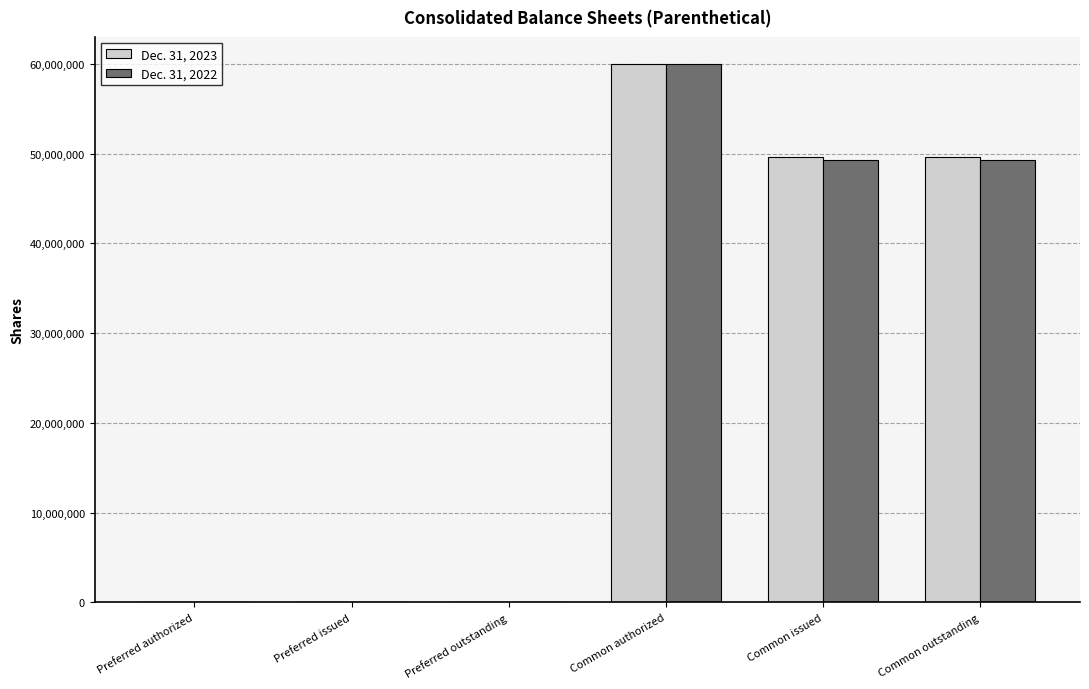

Which label corresponds to the largest value in the chart?

Common authorized